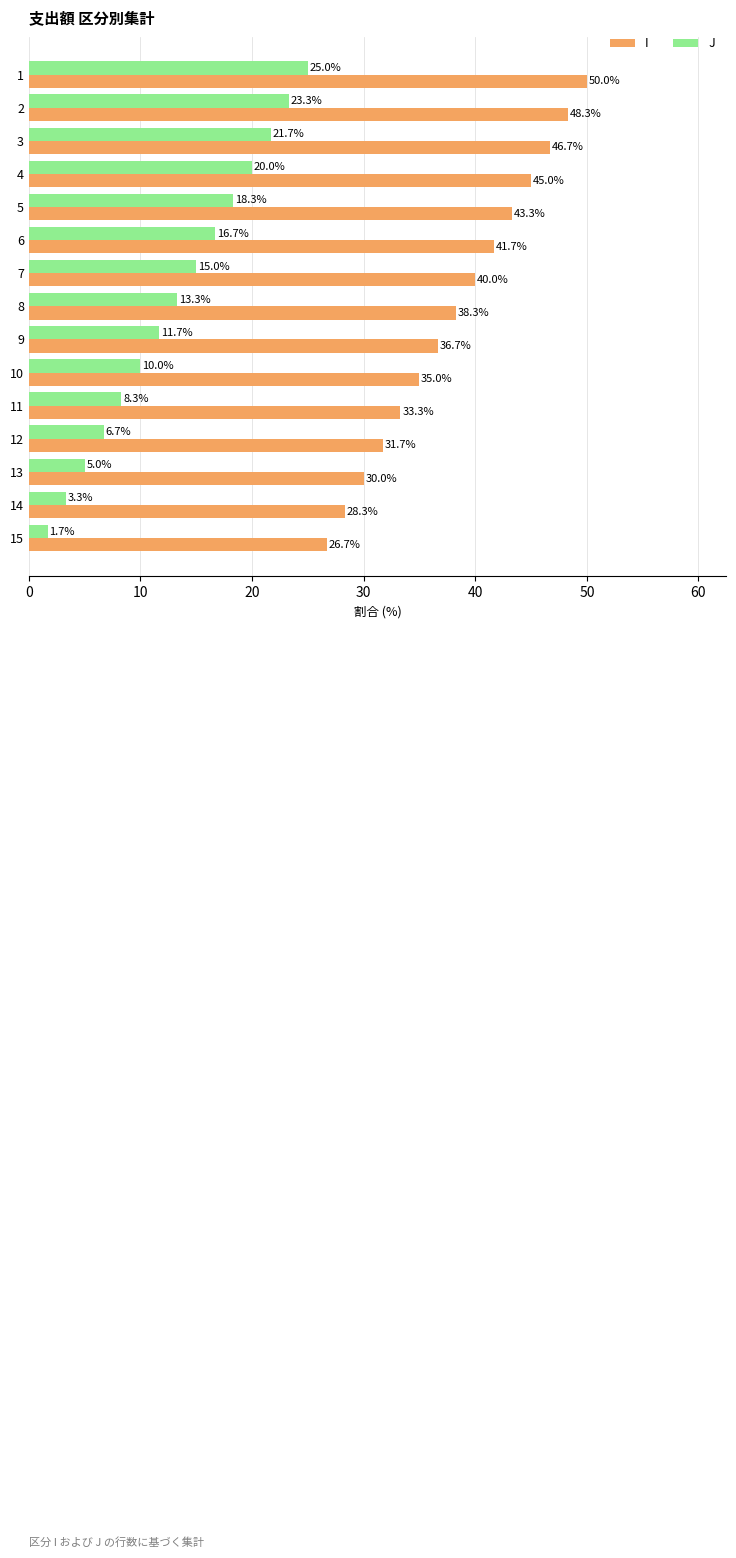

What is the difference between the maximum and minimum values in the J series?

23.3